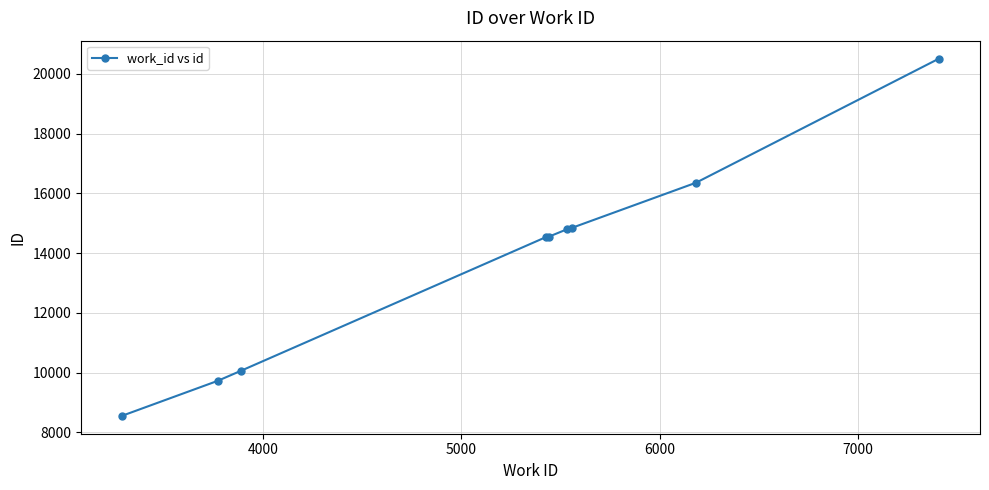

What is the difference between the maximum and minimum values?

11962